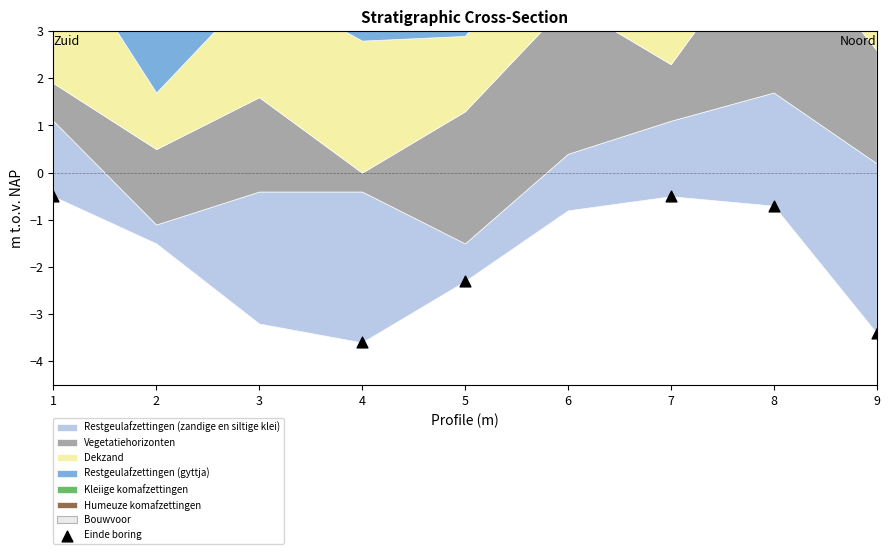

What is the change in value from 4 to 5?

+1.3